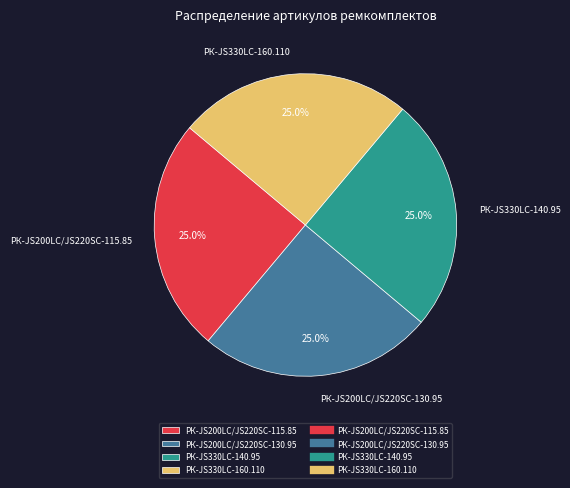

Does РК-JS330LC-160.110 represent more than half of the total?

No